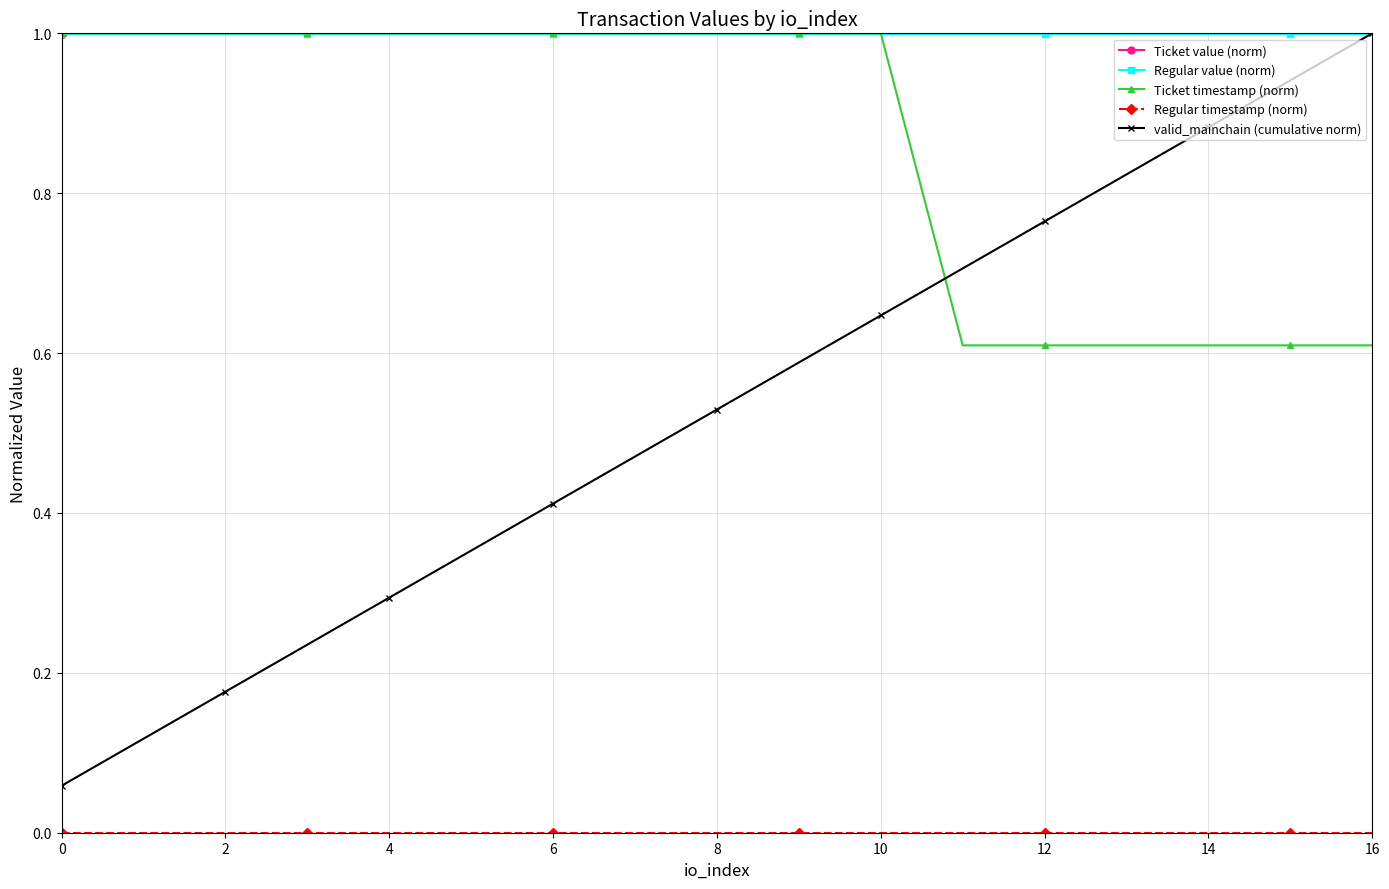

The Ticket timestamp (norm) series shows 1.4 at 6. True or false?

False